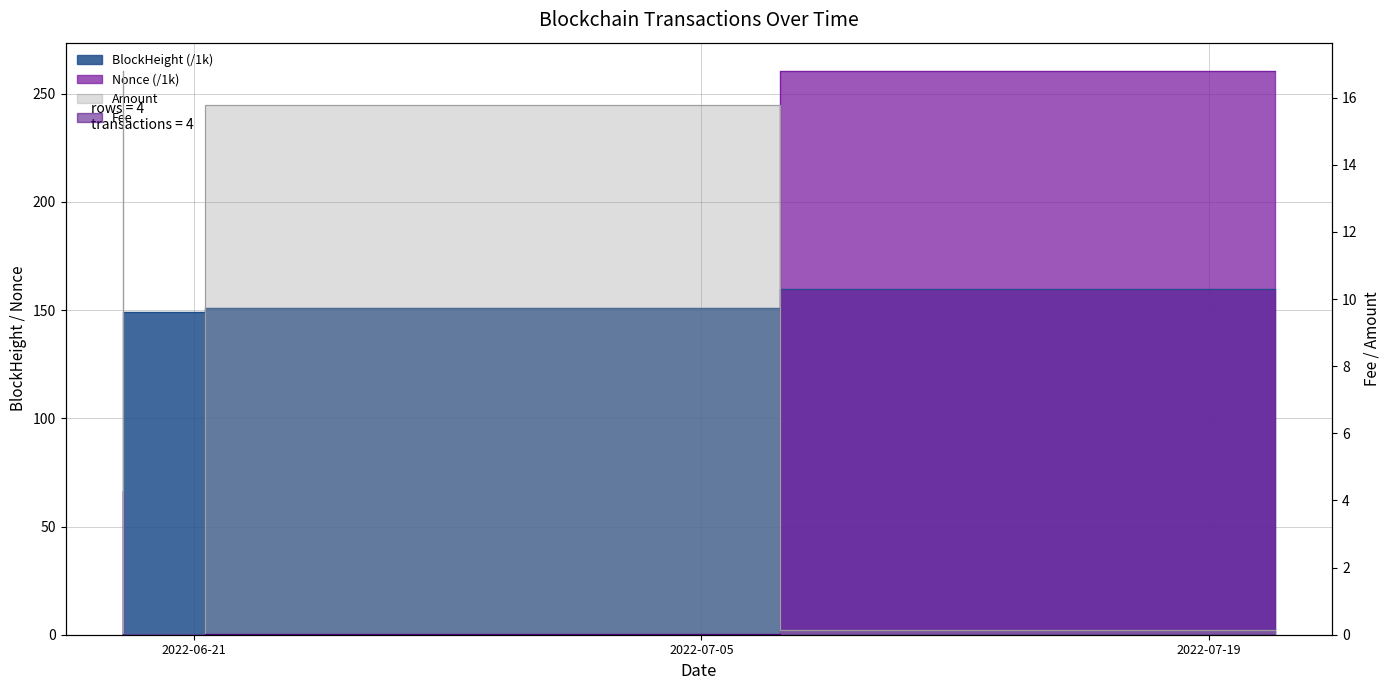

Which series changed the most between 2022-06-19 00:57:00 and 2022-06-19 01:12:00?

Nonce